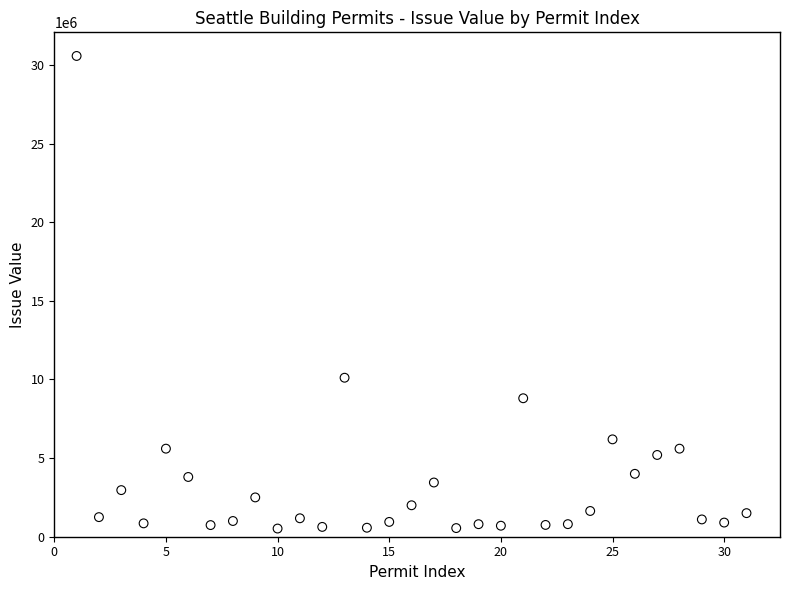

What Y value in the scatter plot is closest to 15547492?

10111785